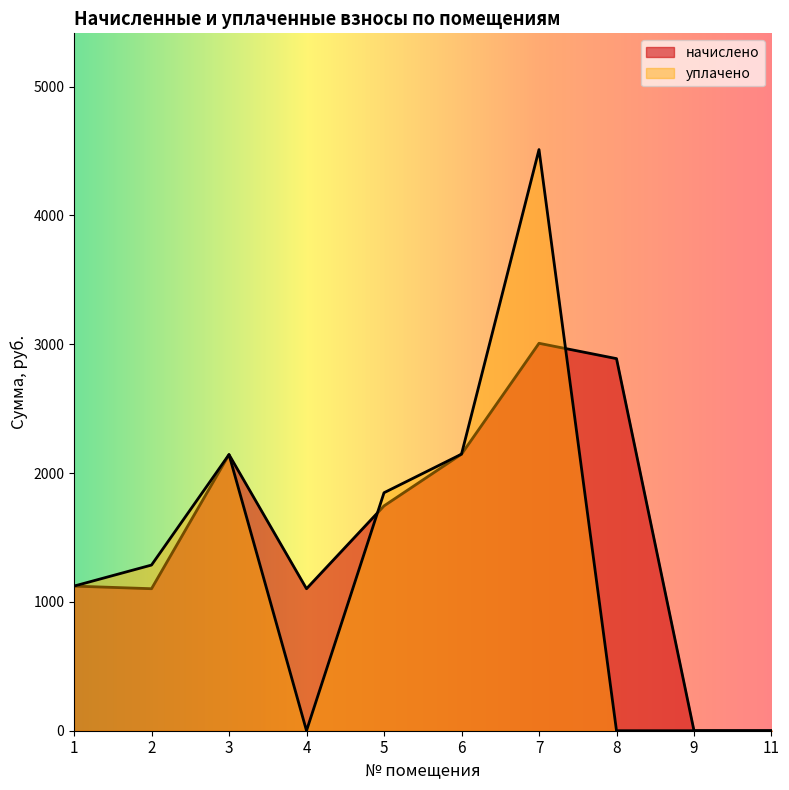

What is the difference between the maximum and minimum values in the уплачено series?

4511.1